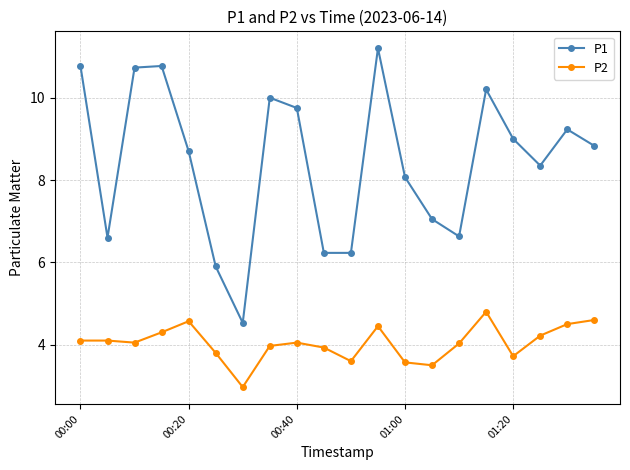

What is the difference between the maximum and minimum values in the P1 series?

6.7